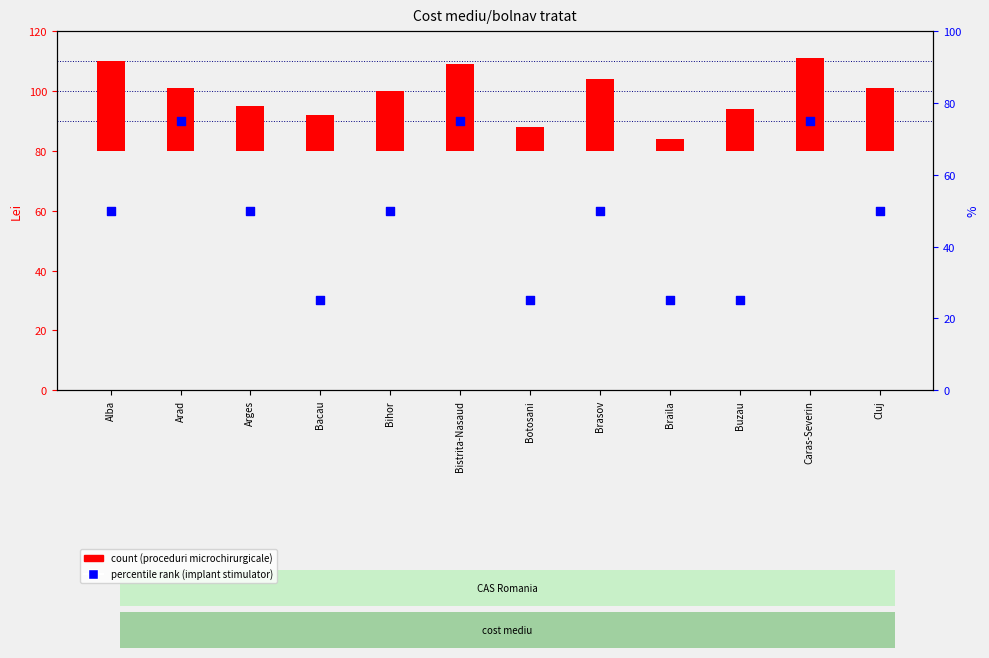

Is the value of implant de stimulator al nervului vag at Botosani greater than the value of proceduri microchirurgicale at Arges?

Yes